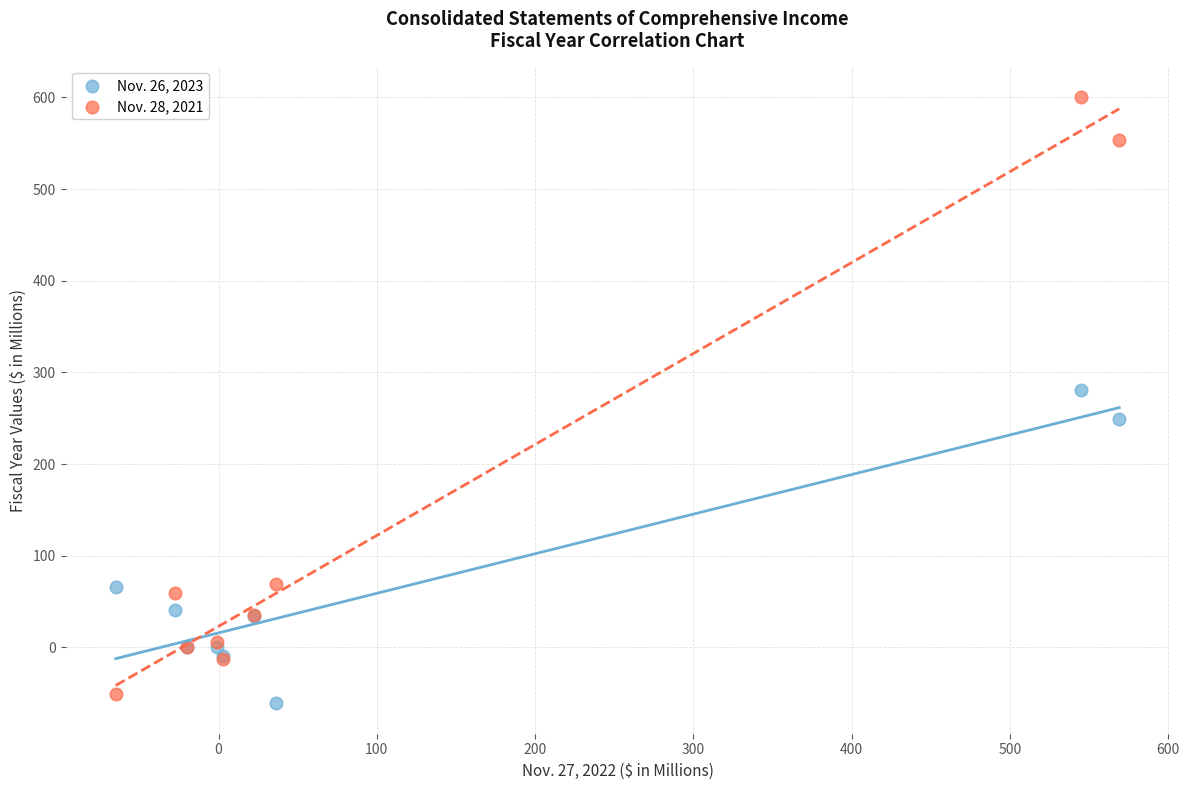

Which series has the widest spread of Y values?

Nov. 28, 2021